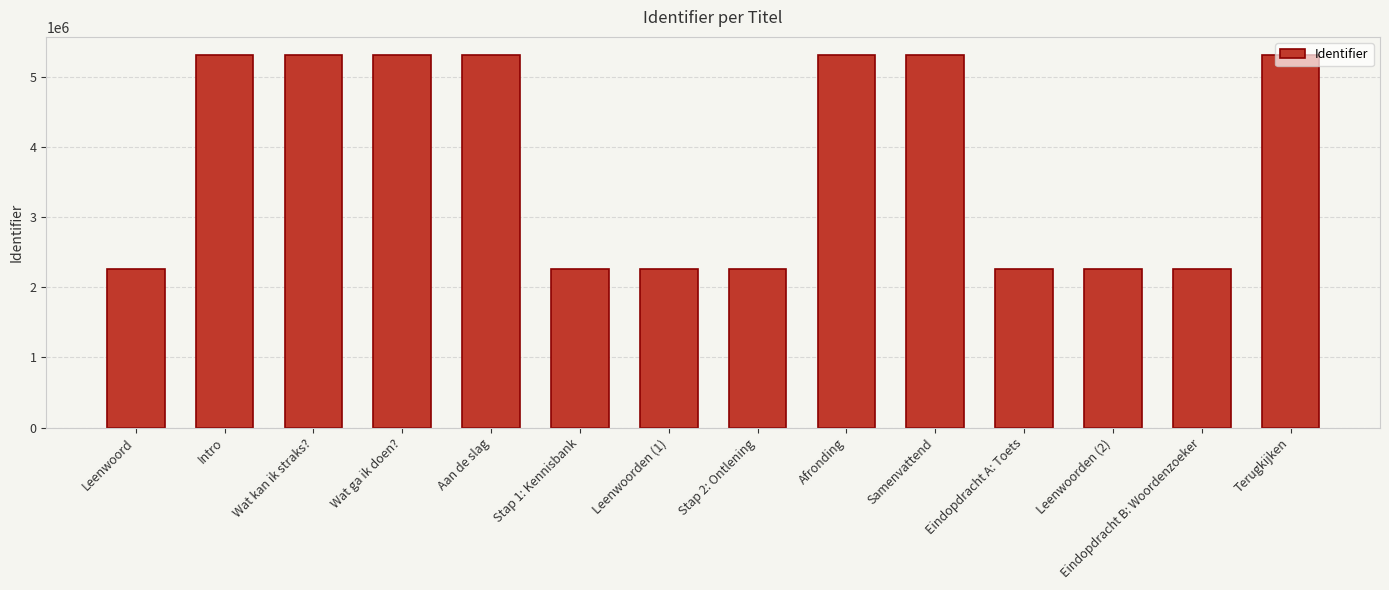

What is the smallest value displayed?

2260316